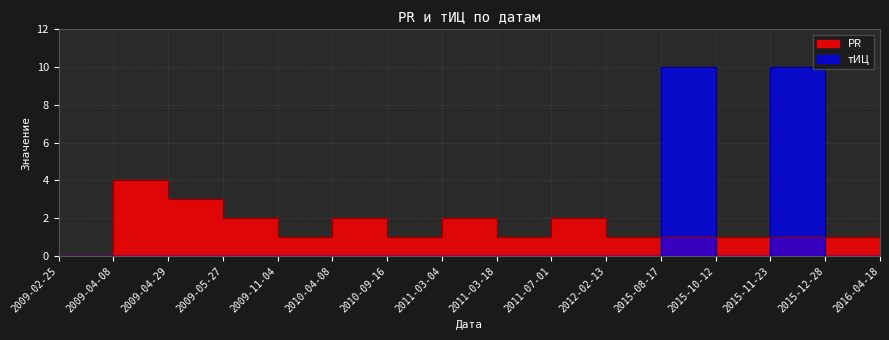

The value of тИЦ at 2015-08-17 is 10. True or false?

True